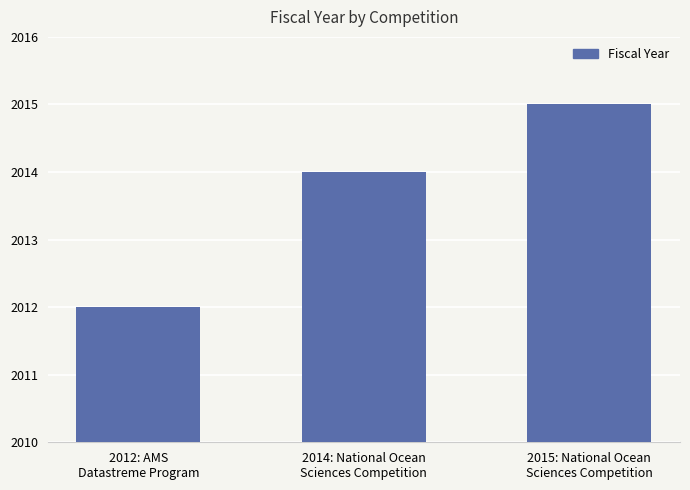

Does the chart contain stacked bars?

No